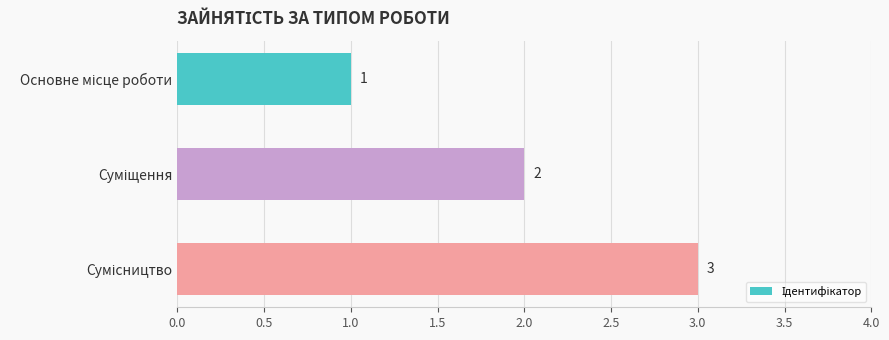

How many values are between 1 and 3?

3